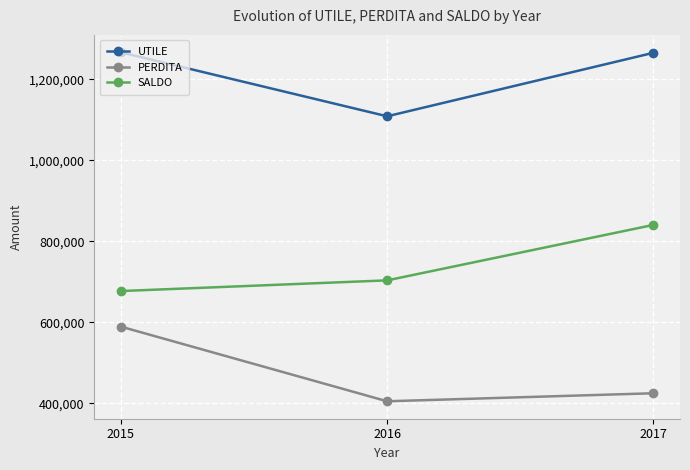

What are all the series names shown in the legend?

UTILE, PERDITA, SALDO